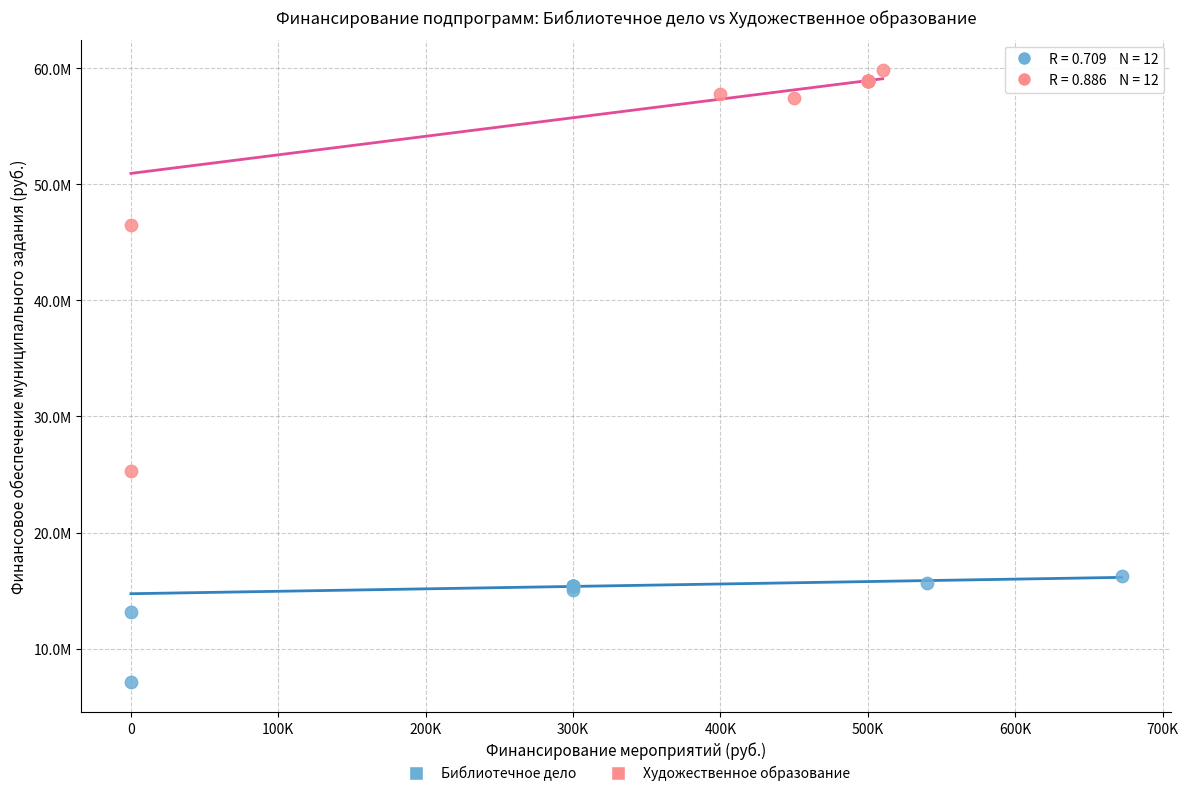

Which series contains the lowest Y value?

Библиотечное дело